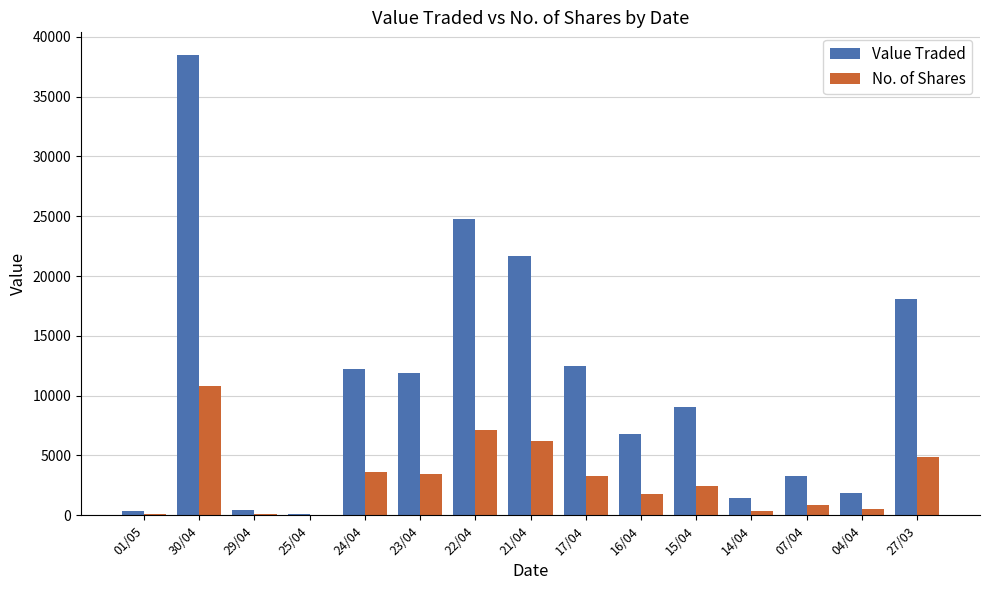

Count the number of categories in the chart.

15